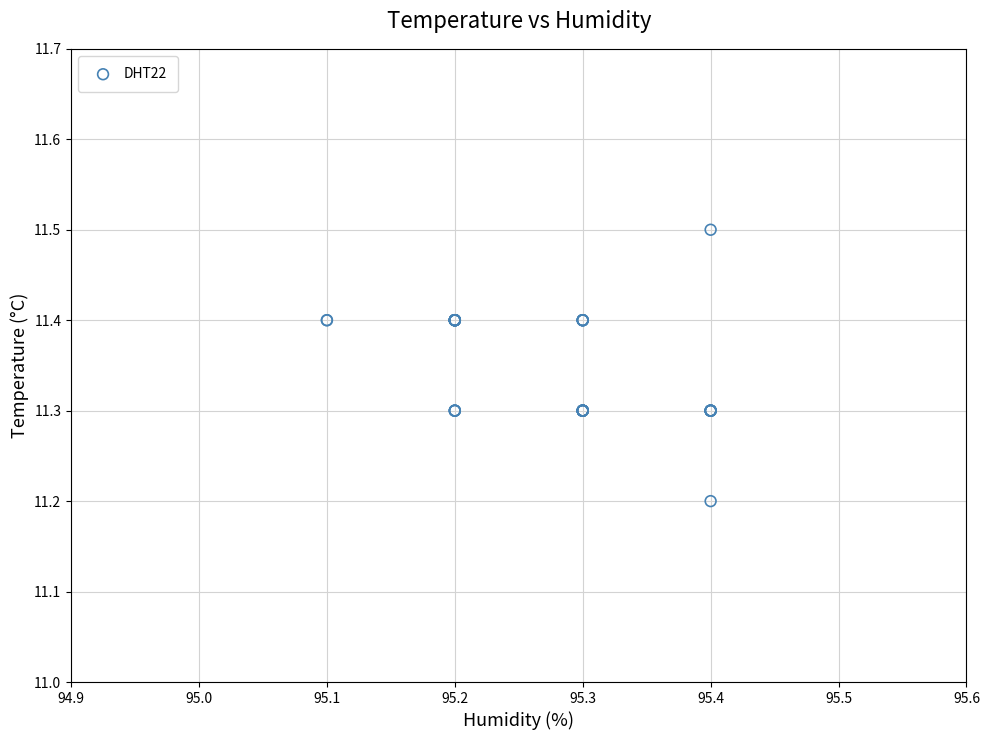

What Y value in the scatter plot is closest to 11?

11.2